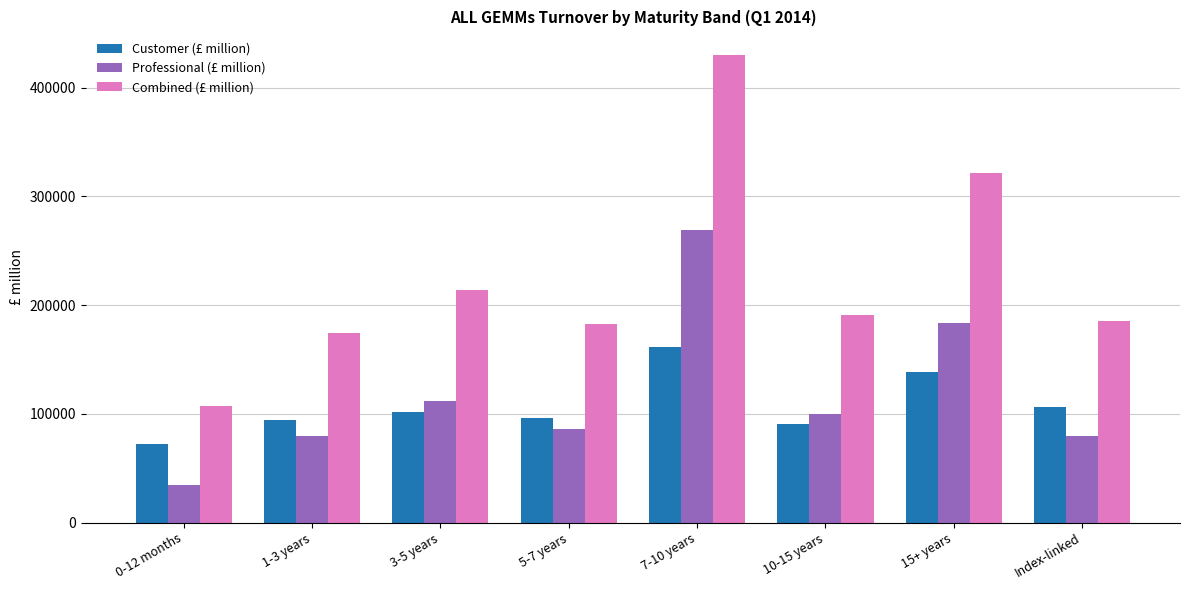

What is the difference between the maximum and minimum values in the Professional (£ million) series?

234633.5